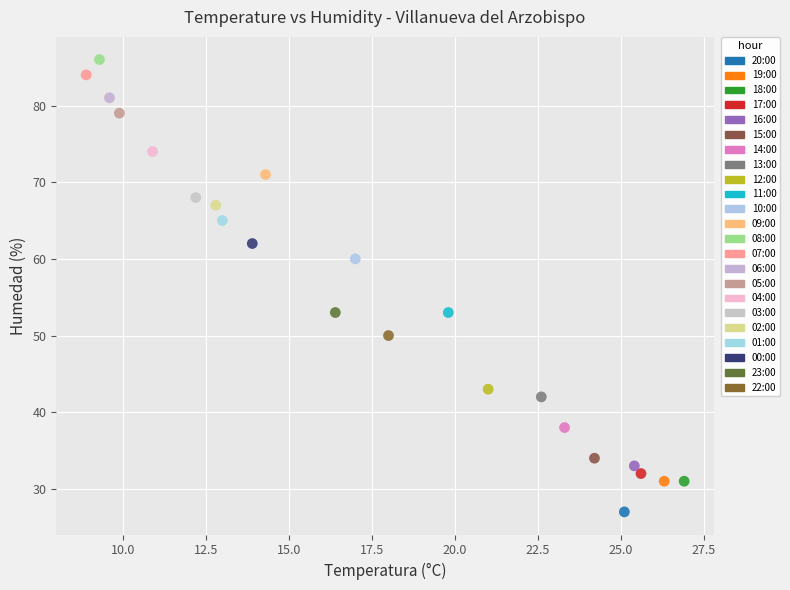

What are all the series names shown in the legend?

20:00, 19:00, 18:00, 17:00, 16:00, 15:00, 14:00, 13:00, 12:00, 11:00, 10:00, 09:00, 08:00, 07:00, 06:00, 05:00, 04:00, 03:00, 02:00, 01:00, 00:00, 23:00, 22:00